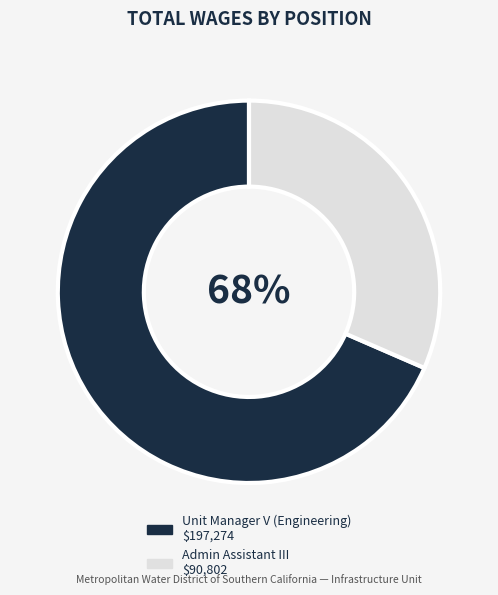

Combined, what portion of the pie is Unit Manager V (Engineering) and Admin Assistant III?

100.0%